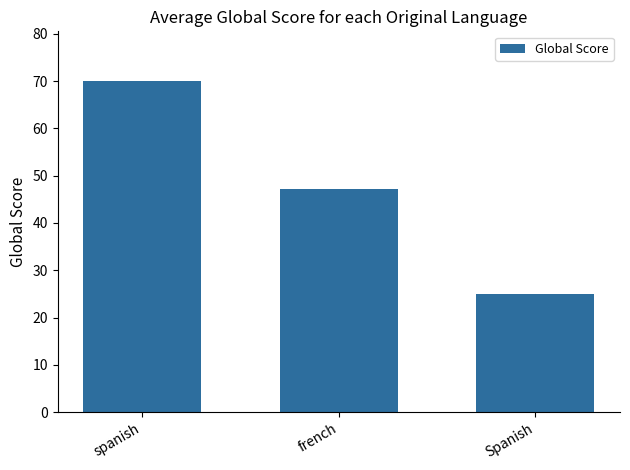

Rank the categories by value from highest to lowest.

spanish, french, Spanish